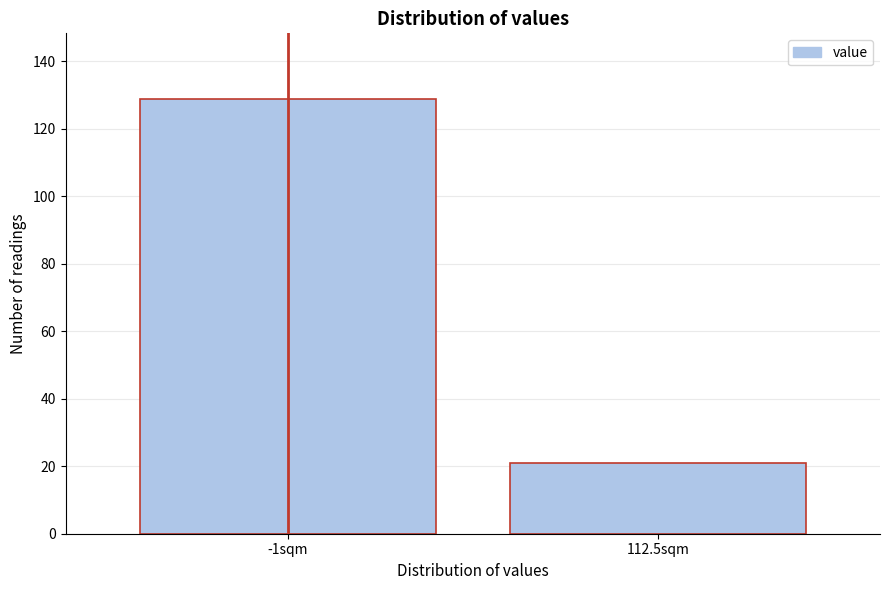

Reading left to right, transcribe all the data shown in this chart.

-1sqm=129	112.5sqm=21